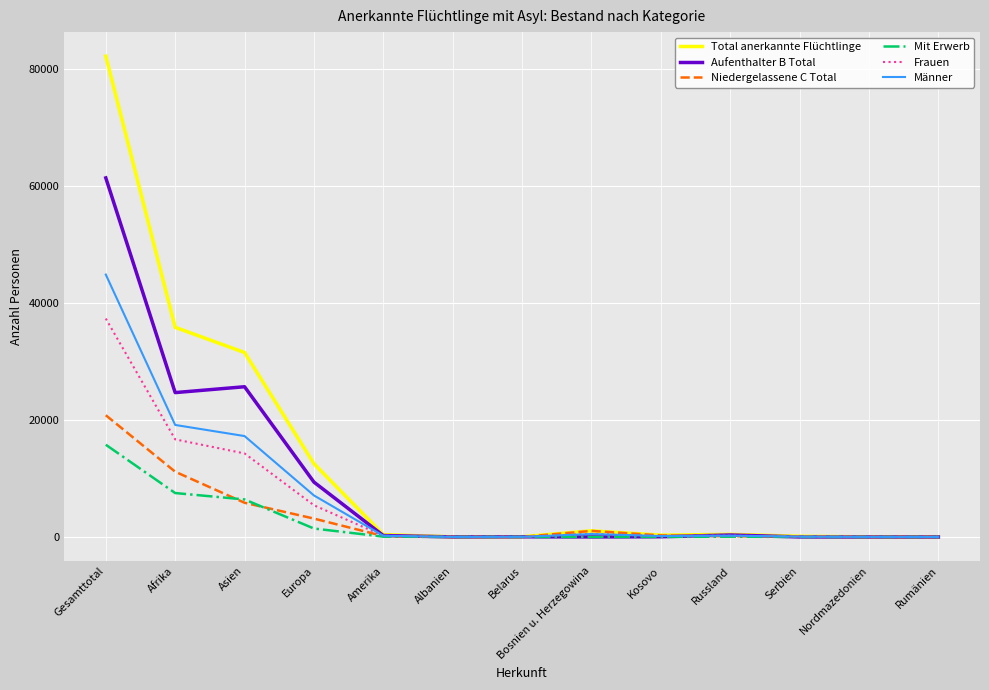

What is the difference between the highest and lowest values at Asien?

25699